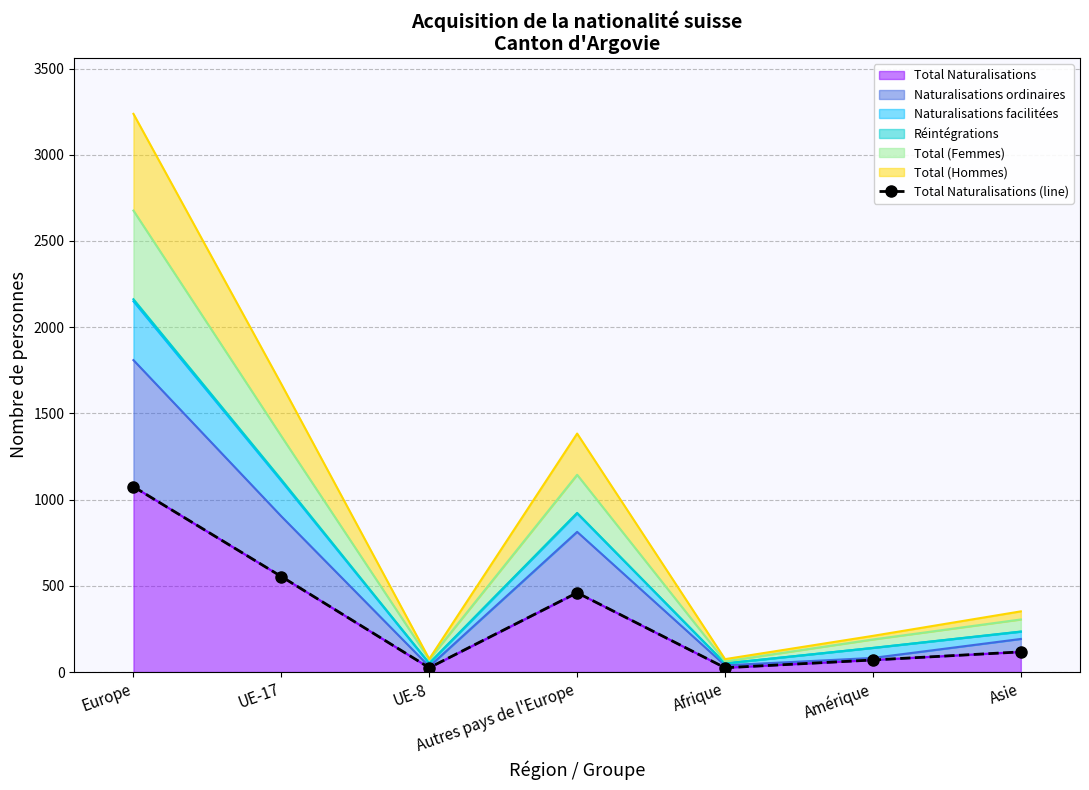

At which label does Total Naturalisations reach its peak?

Europe